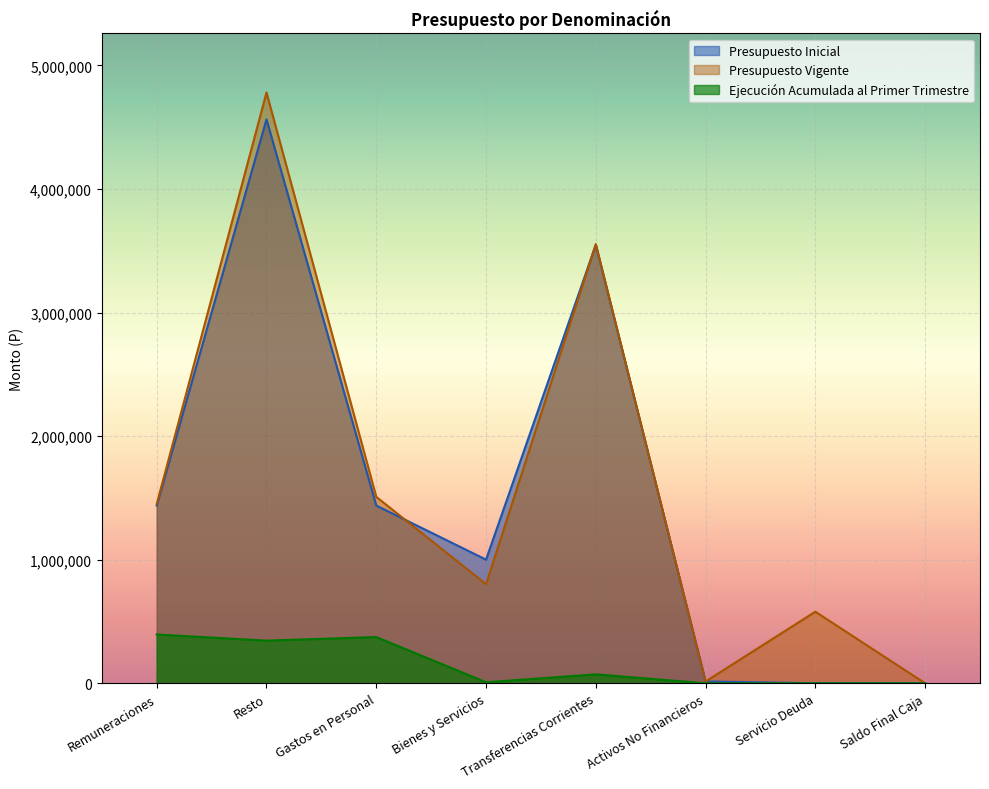

What is the label of the 6th point from the right?

Gastos en Personal